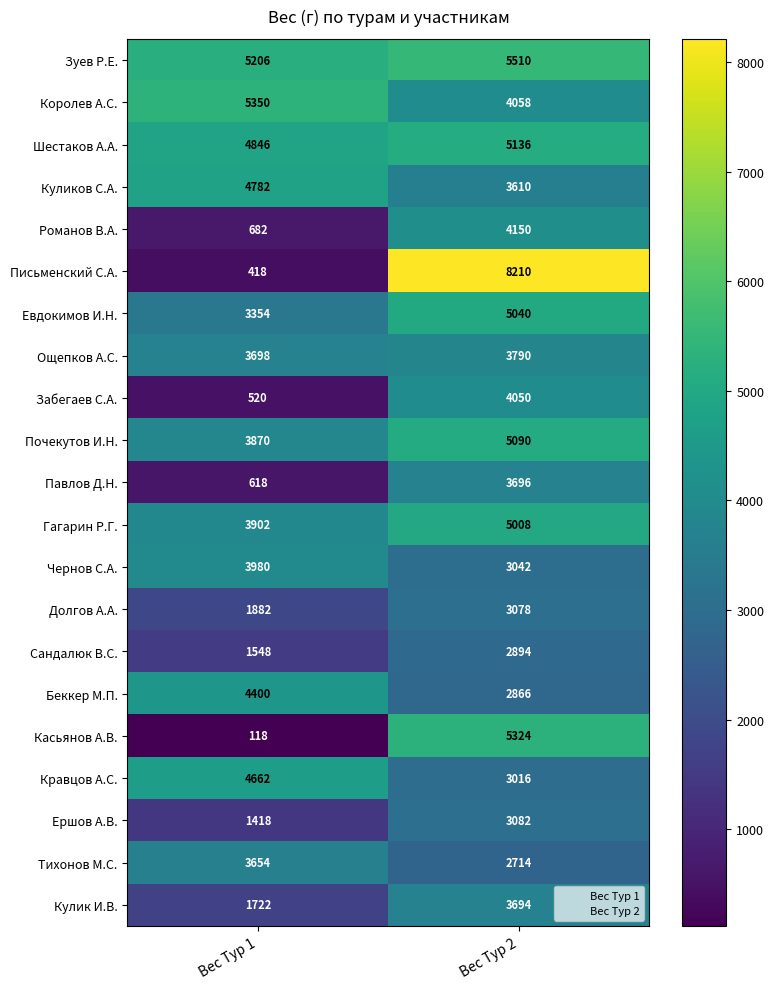

What is the sum of the Долгов А.А. values at Вес Тур 2 and Вес Тур 1?

4960